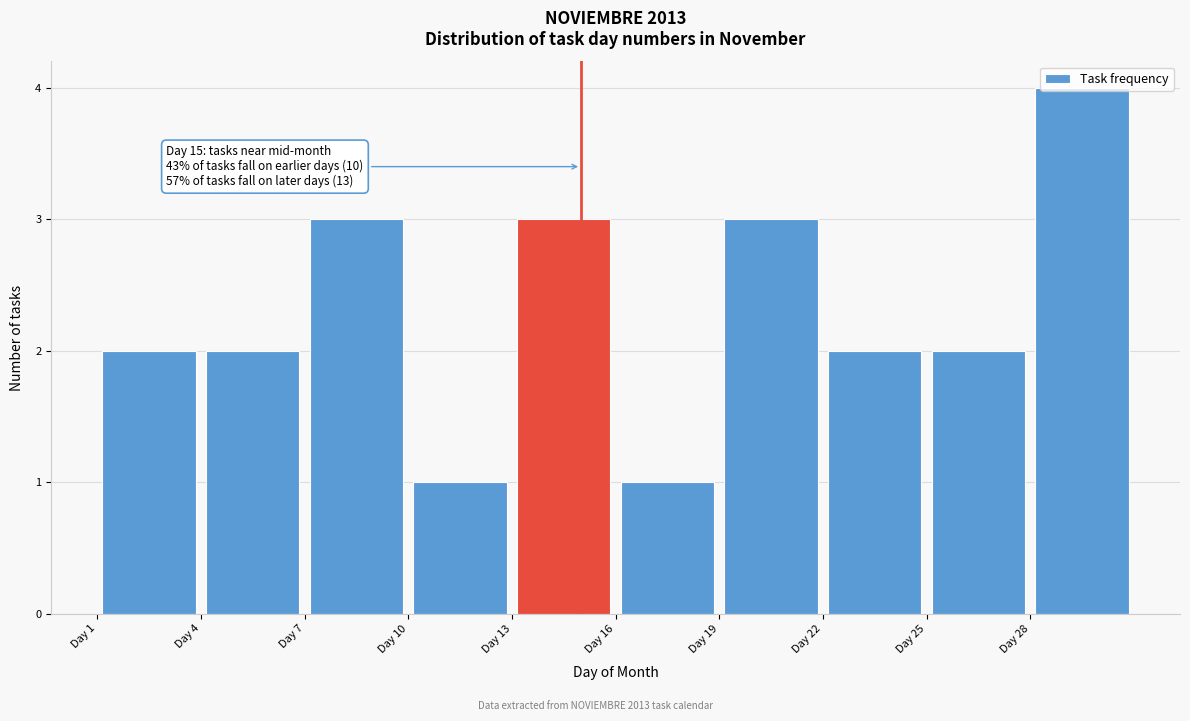

Which range on the x-axis has the tallest bar?

28 to 31